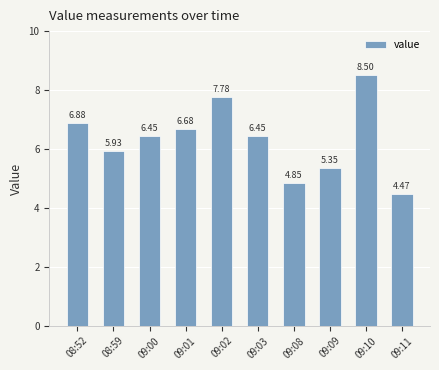

What is the sum of the values at 09:11 and 09:10?

13.0